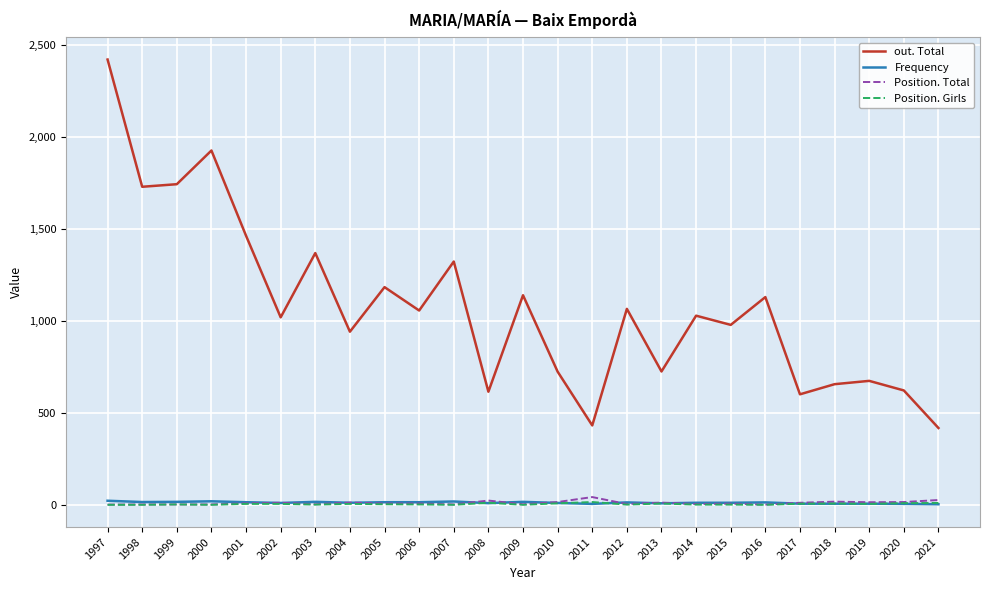

Which series has the widest spread of values?

out. Total